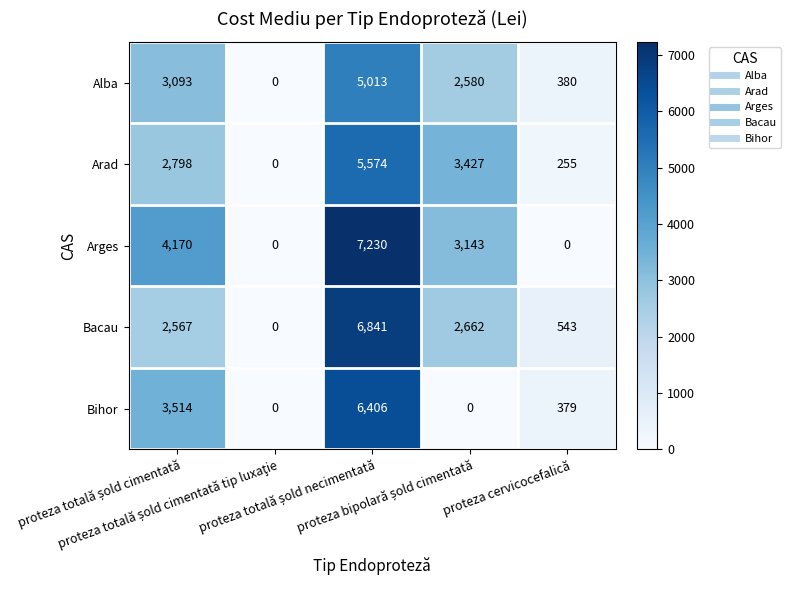

Which series has the widest spread of values?

Arges